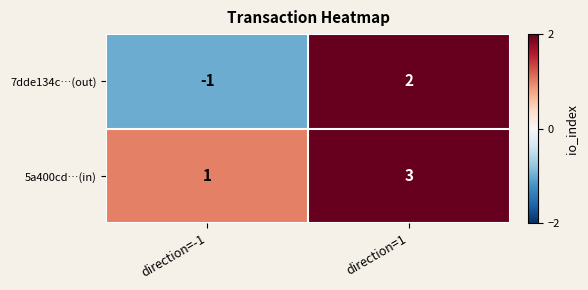

Between direction=-1 and direction=1, which series saw the biggest shift?

7dde134c…(out)